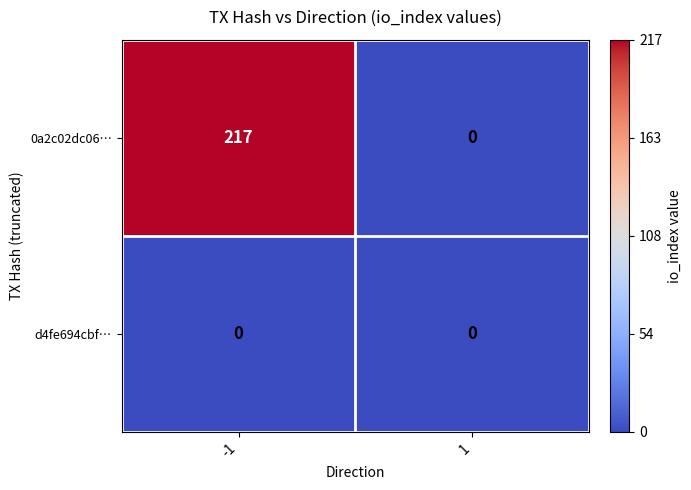

Reading right to left, what are all the values shown in this chart?

0a2c02dc06…: 1=0	-1=217
d4fe694cbf…: 1=0	-1=0